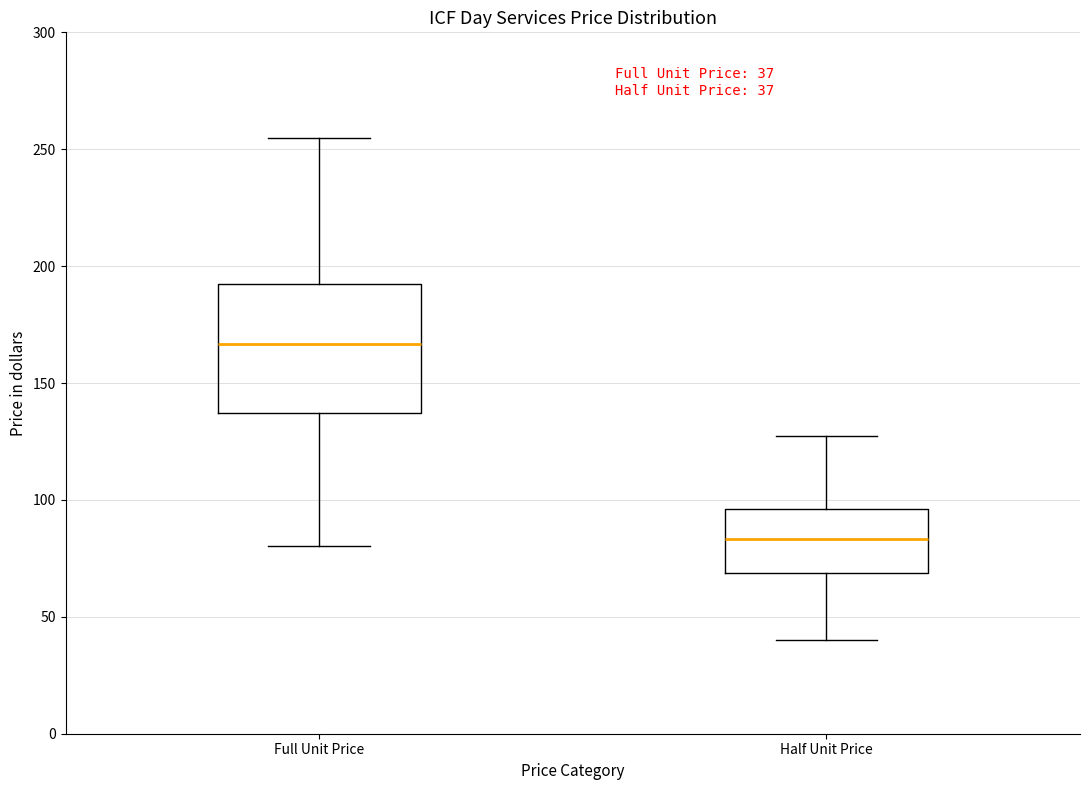

Which box's median line is the lowest?

Half Unit Price